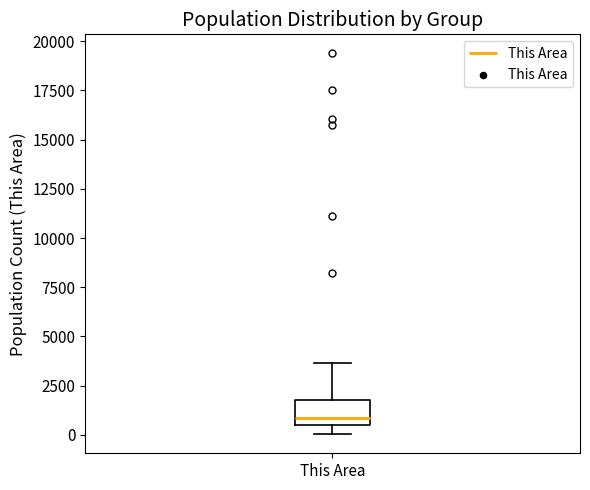

Transcribe this box plot: give where the median line is, the range the box spans, and where the two whiskers end, as read against the y-axis. The values are not printed on the chart, so give them approximately, as read against the axis.

median 1000, box 500 to 2000, whiskers 0 to 3500